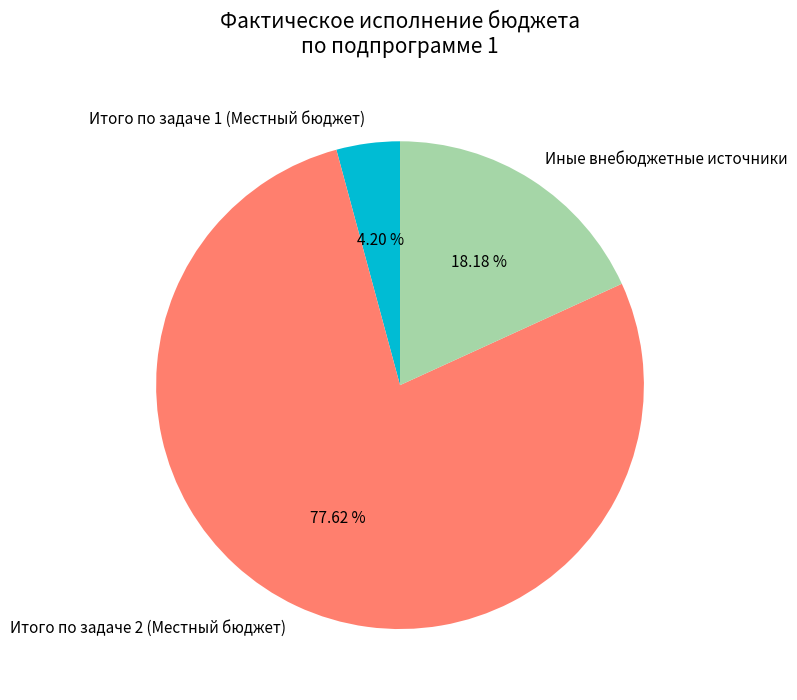

Combined, do Итого по задаче 2 (Местный бюджет) and Иные внебюджетные источники account for over 50%?

Yes